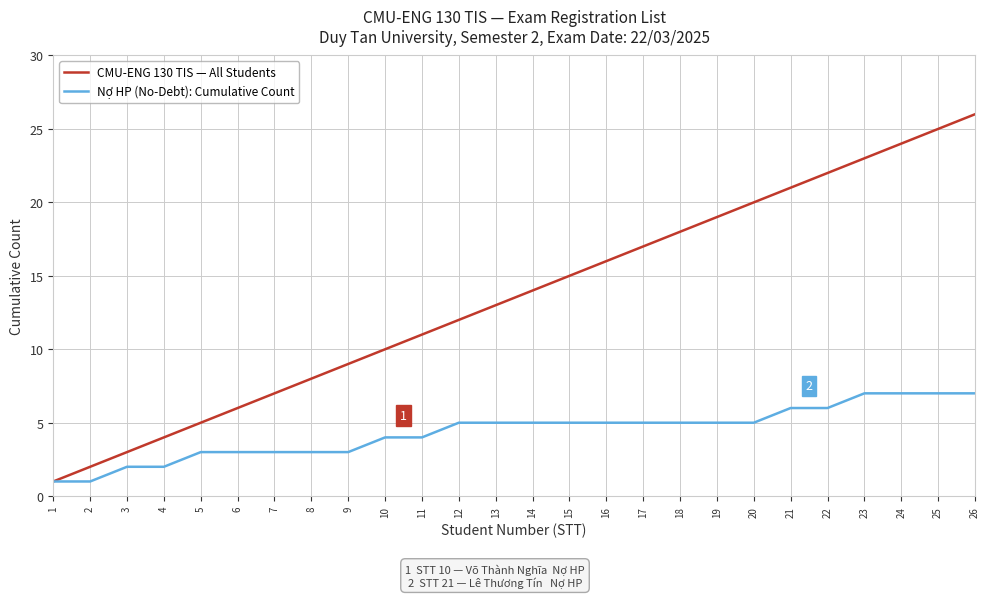

At which category does the chart reach its peak across all series?

26